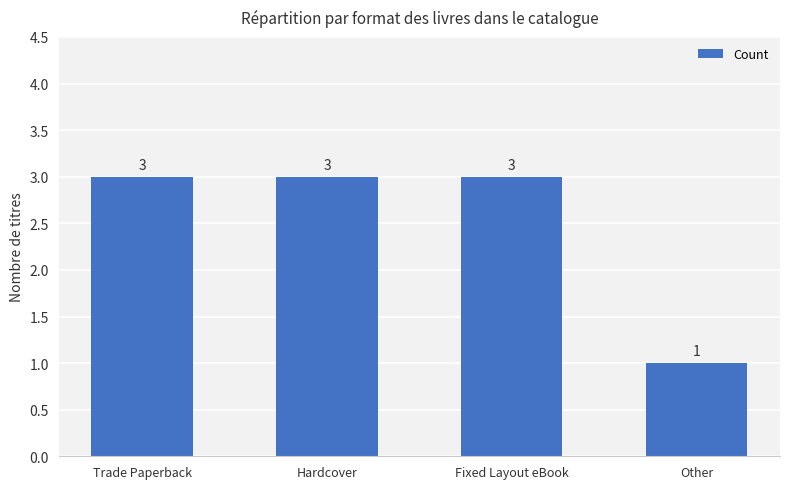

Approximately how many times larger is the value at Hardcover compared to Trade Paperback?

1.0